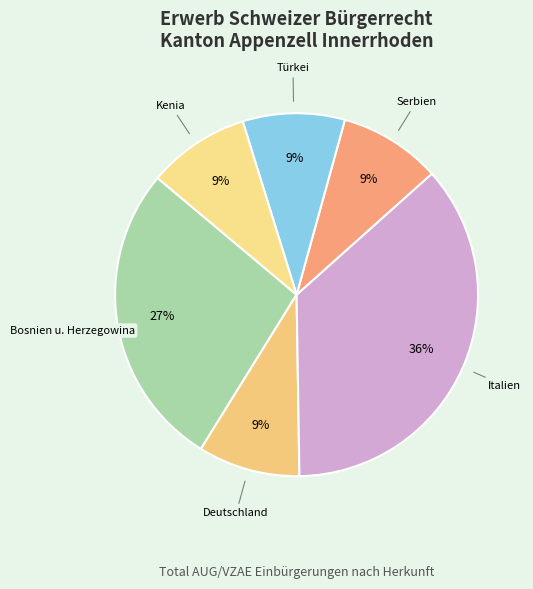

How many segments does this pie chart have?

6